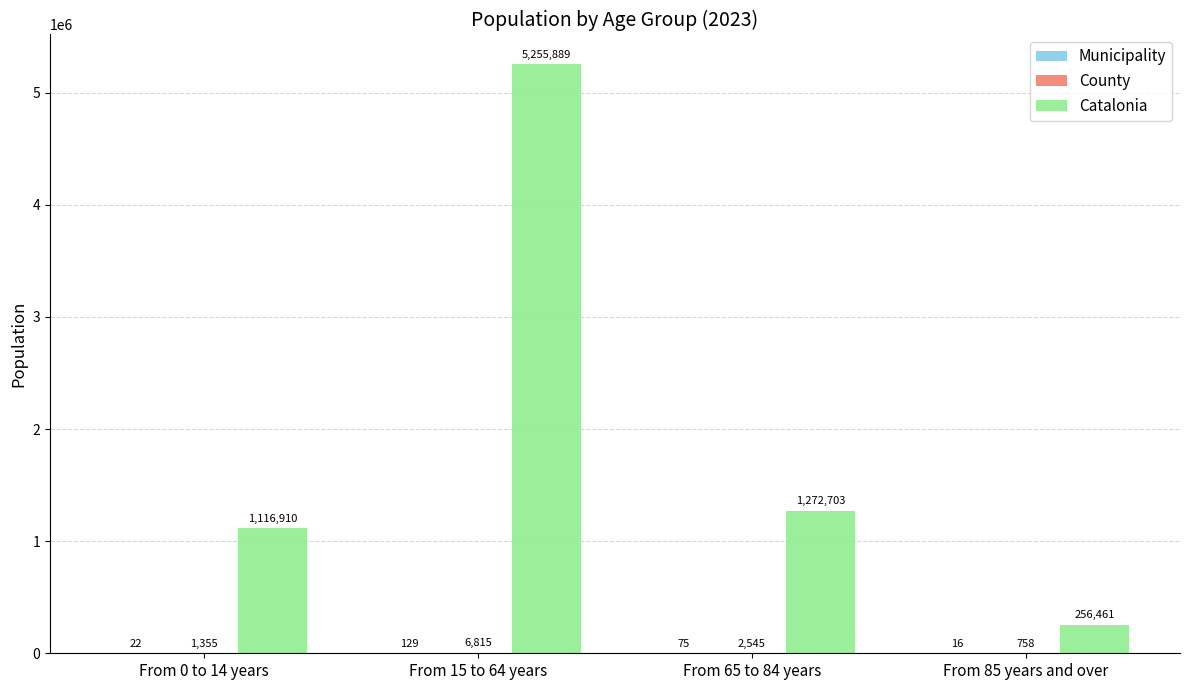

At which category is the sum across all series the highest?

From 15 to 64 years